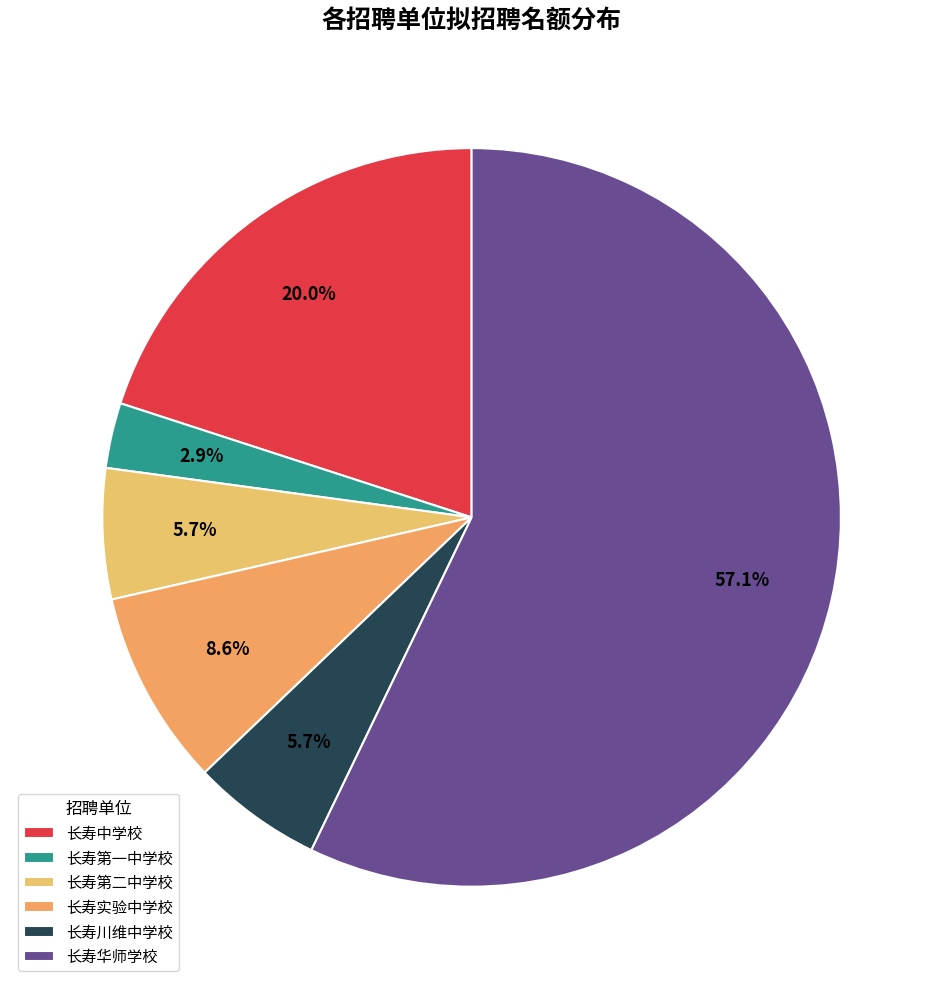

To the nearest percent, what is the difference between the largest and smallest slice percentages?

54%